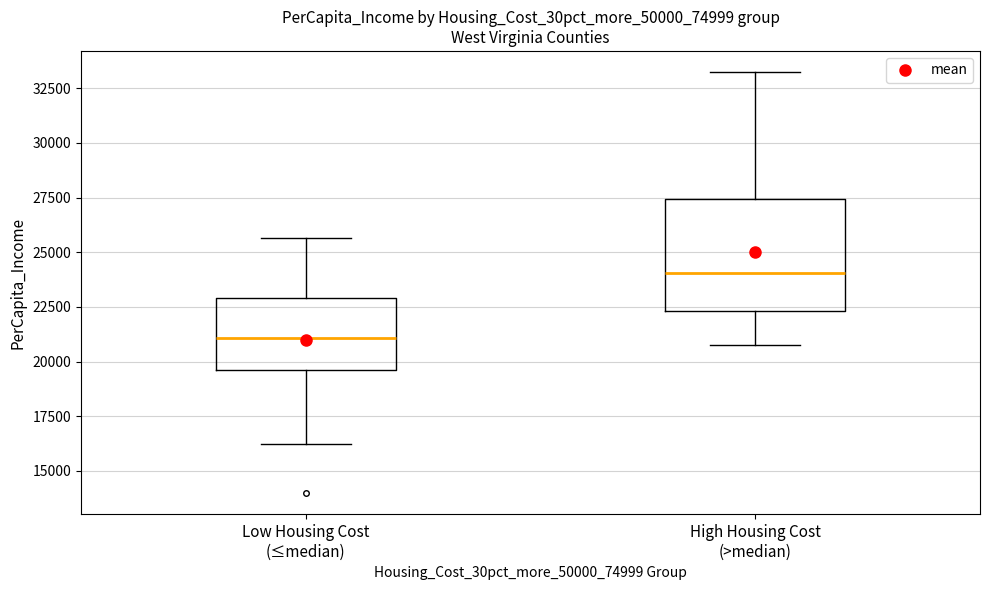

Comparing the boxes themselves (not the whiskers), which one is the tallest?

High Housing Cost (>median)